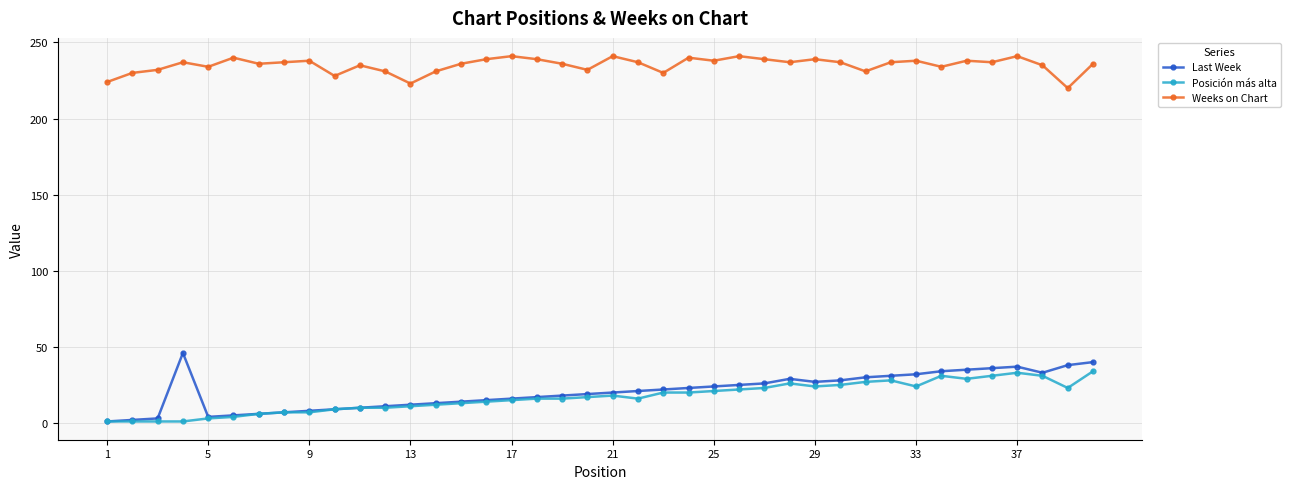

At how many categories does at least one series exceed 174?

40